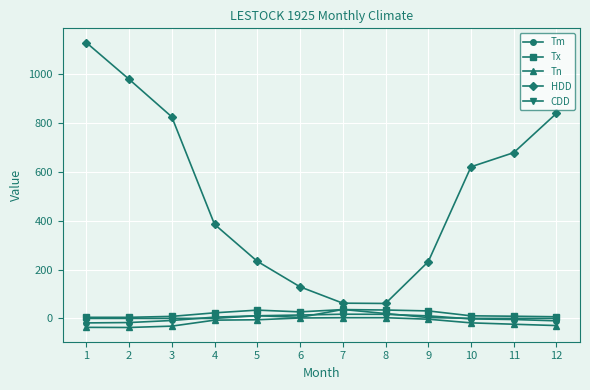

What is the value of the HDD point at the 11th from the left?

679.2